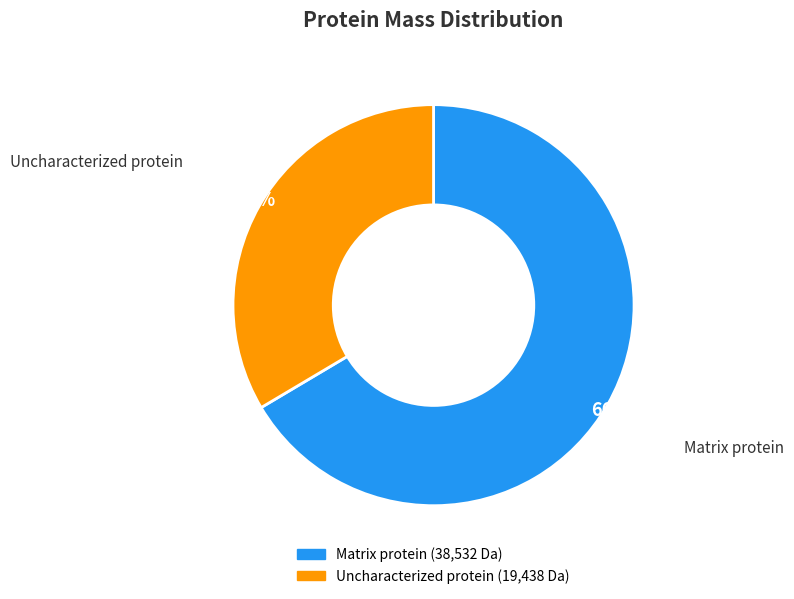

Is there a majority slice in this chart?

Yes